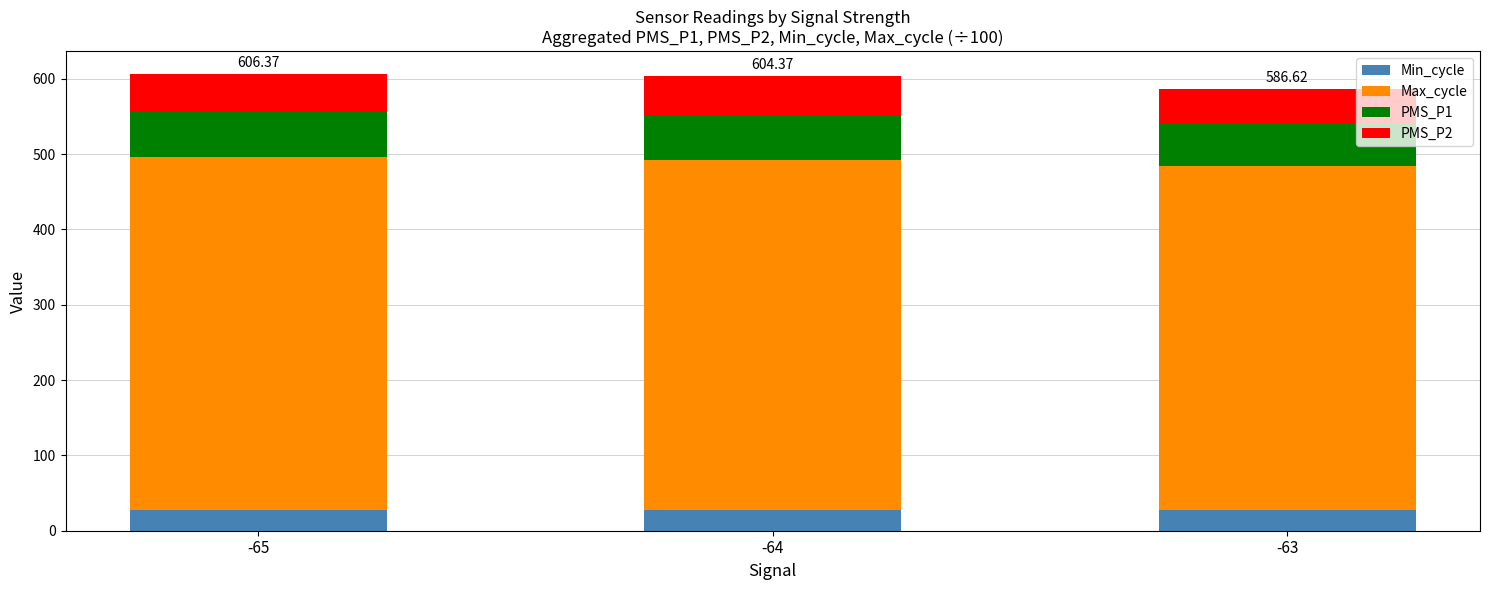

What is the sum of all Min_cycle values?

83.0